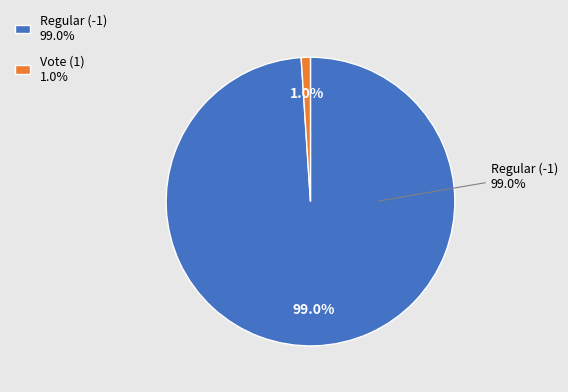

How many slices are in this pie chart?

2